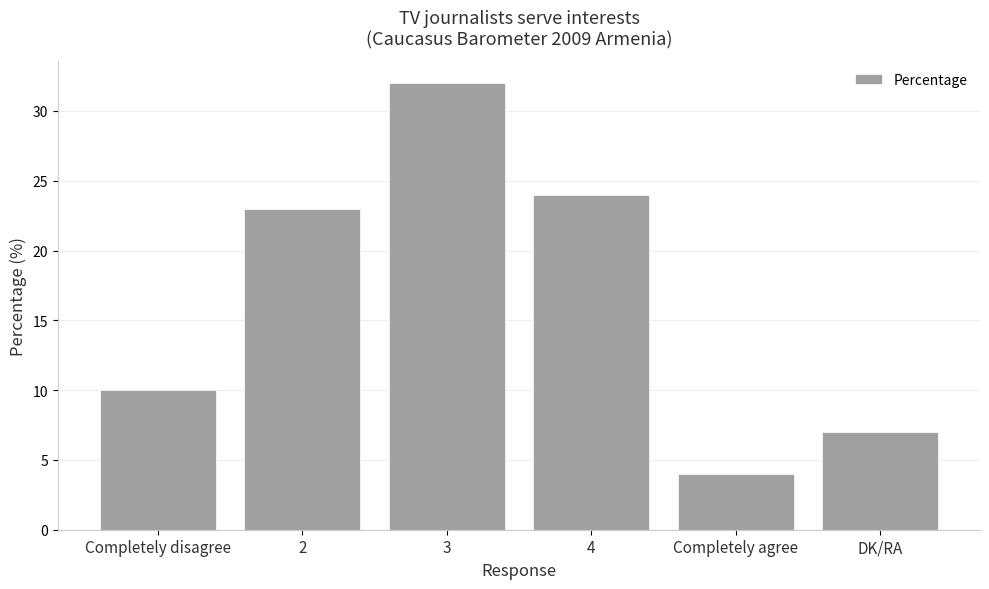

Reading left to right, list all the values displayed in this chart.

Completely disagree=10	2=23	3=32	4=24	Completely agree=4	DK/RA=7